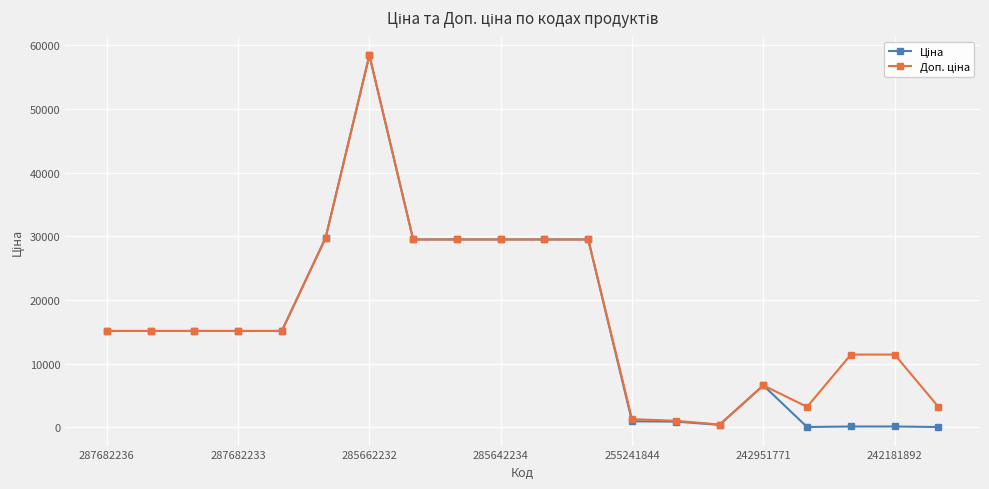

What is the maximum value shown in the chart?

58426.5